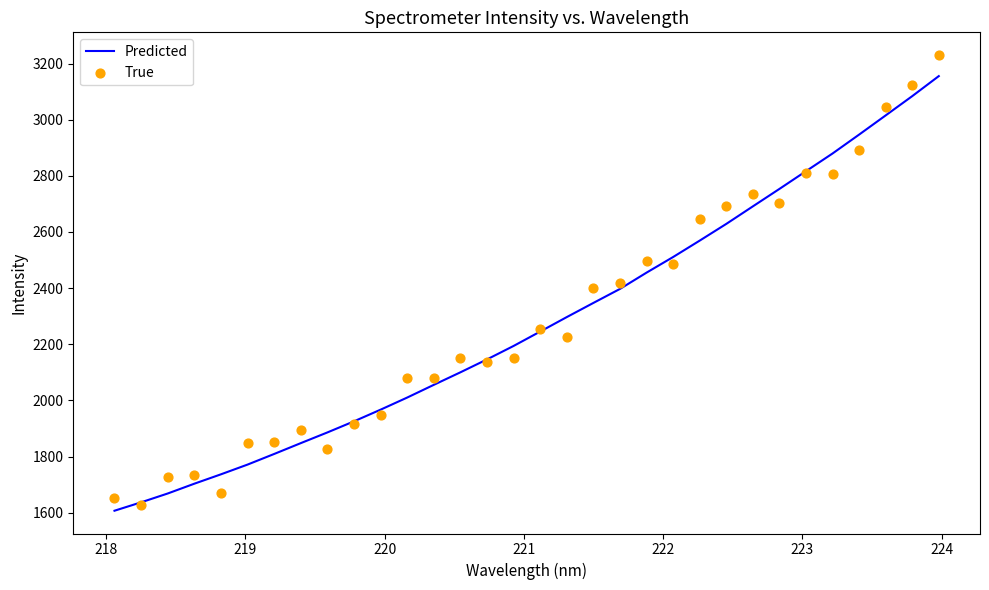

At how many categories does at least one series exceed 3207?

1